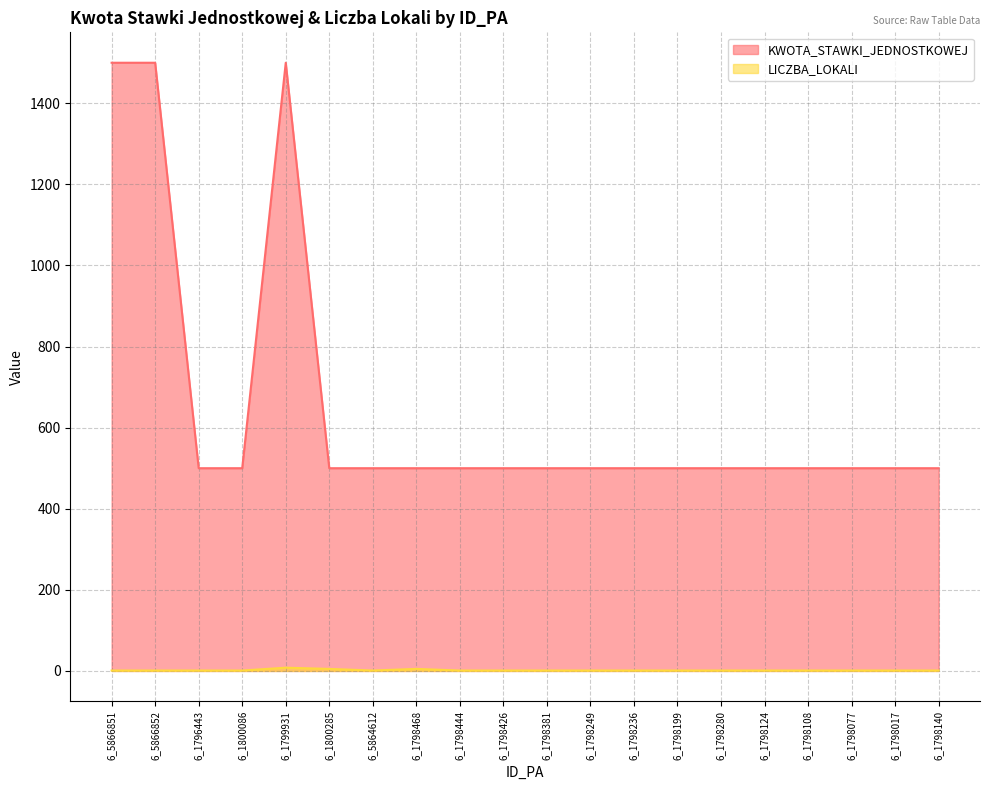

Rank the series by their average value, from highest to lowest.

KWOTA_STAWKI_JEDNOSTKOWEJ, LICZBA_LOKALI